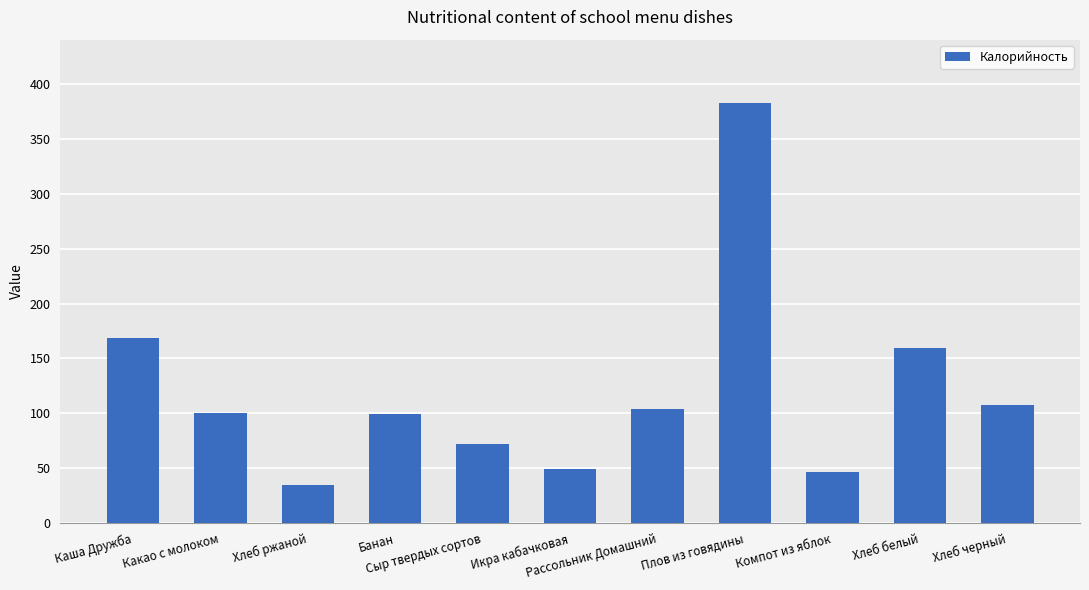

What is the value of the 7th bar from the left?

104.0